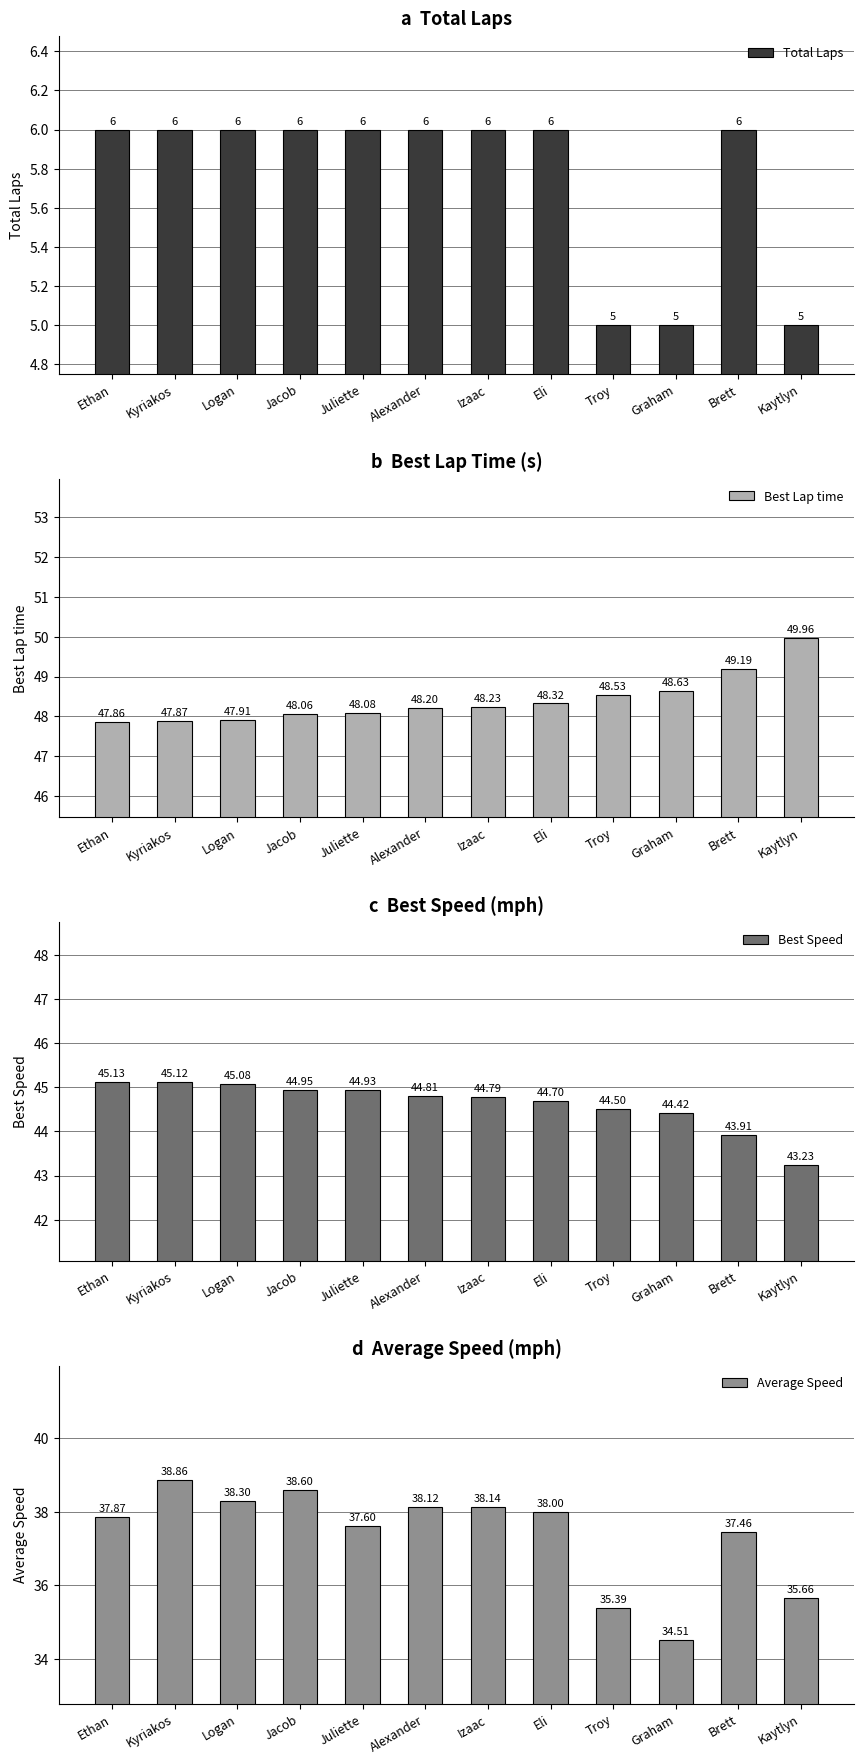

Is it true that Total Laps equals 1.3 at Graham?

False